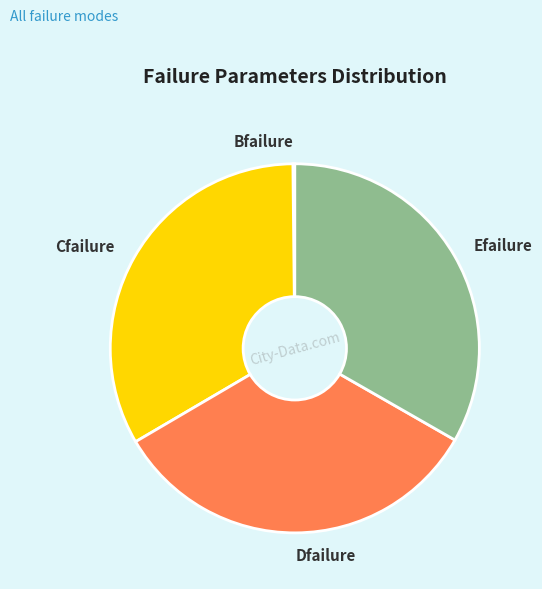

The Dfailure slice represents 44% of the pie. True or false?

False